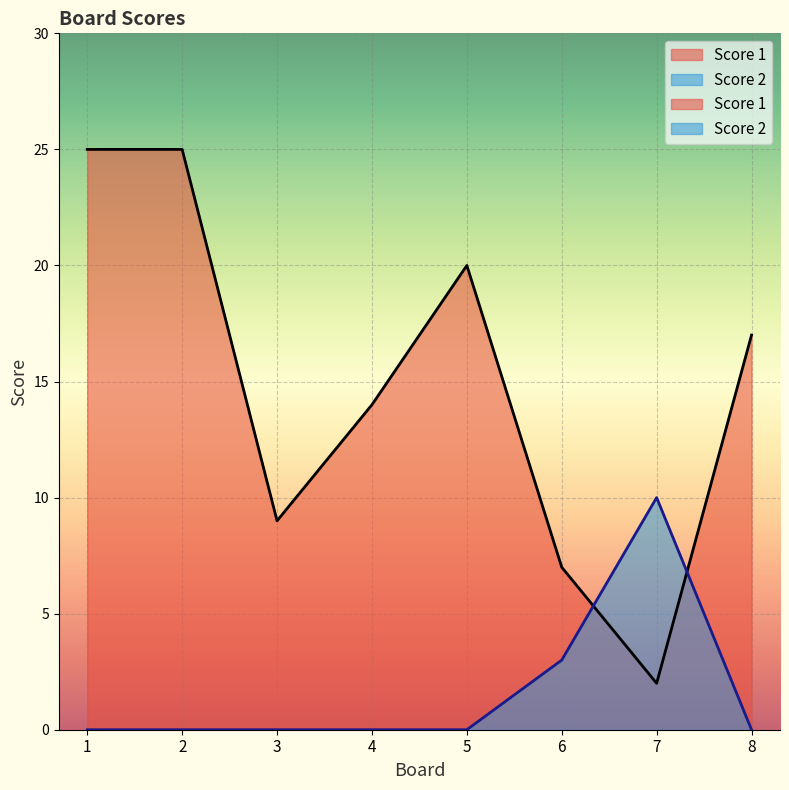

What is the sum of all Score 2 values?

13